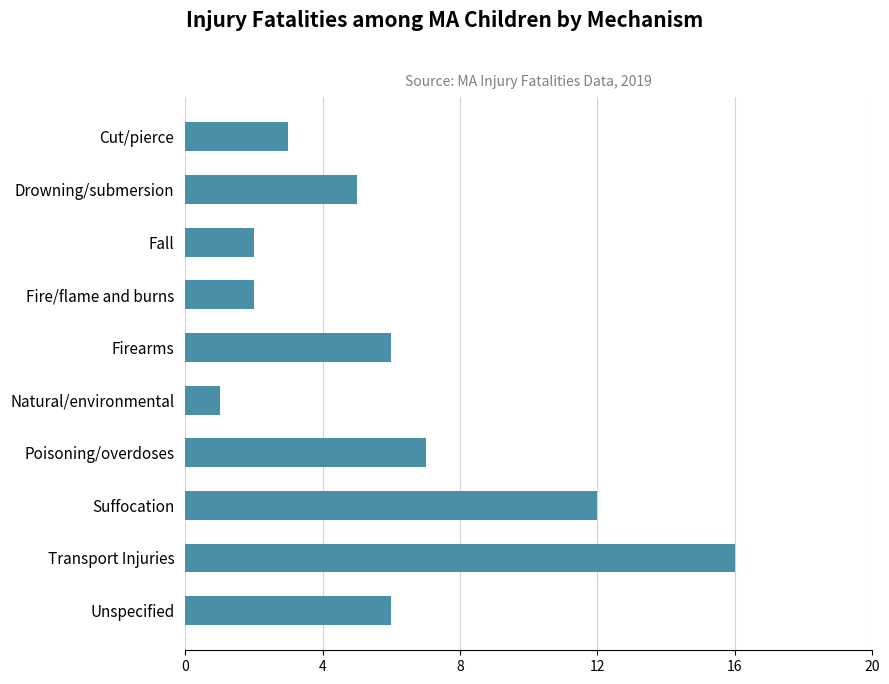

Which category has the lowest value across all series?

Natural/environmental